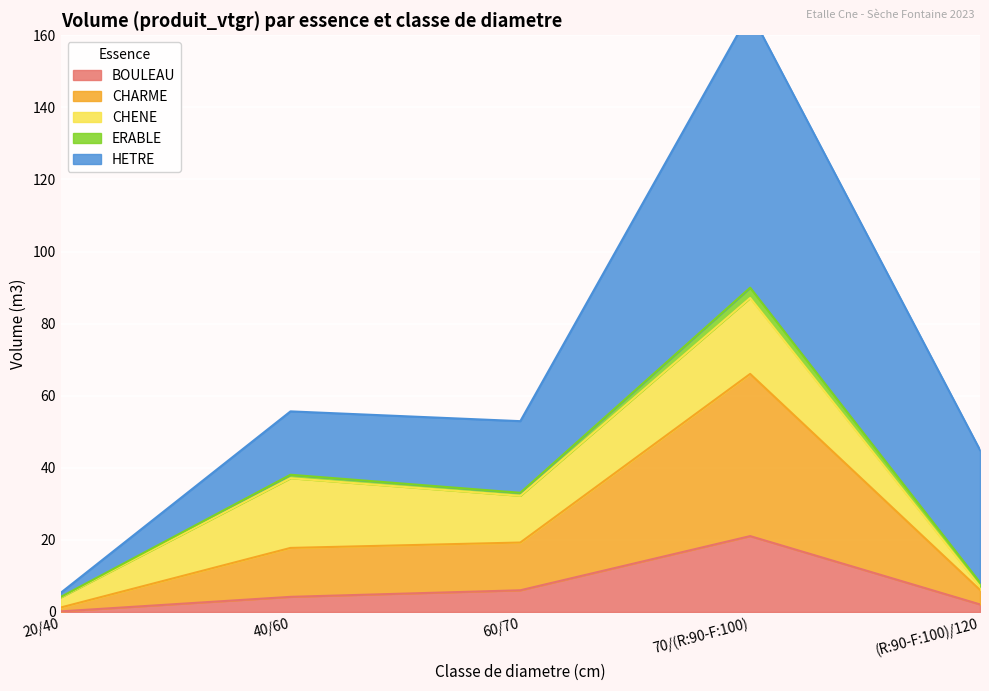

Is it true that BOULEAU equals 6.3 at 70/(R:90-F:100)?

False